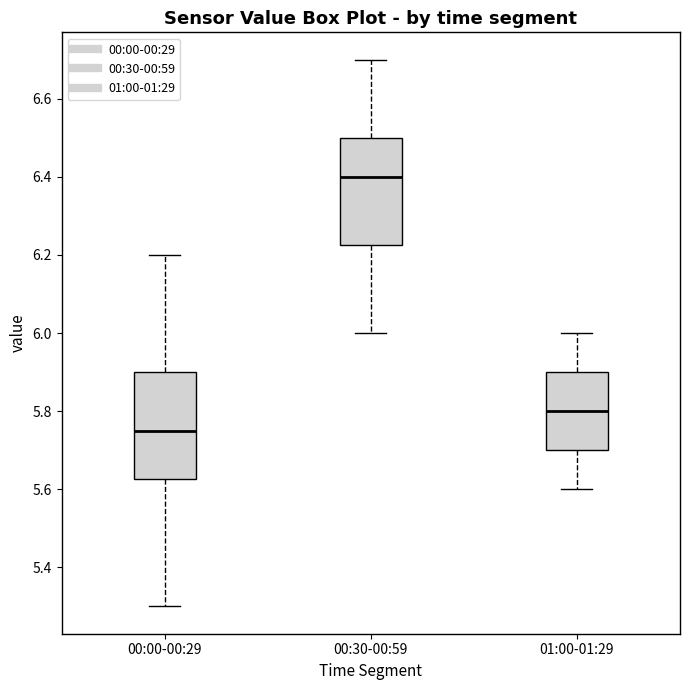

Which box has the lowest median line?

00:00-00:29